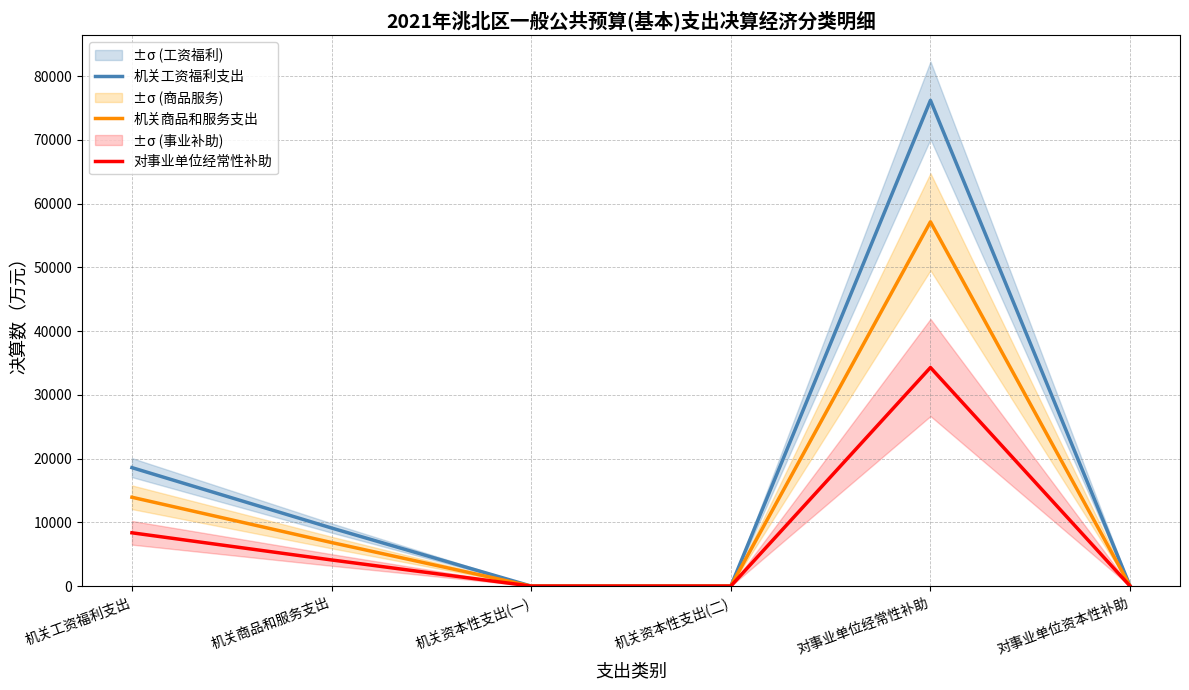

At which label does 机关工资福利支出 first exceed 9113?

机关工资福利支出